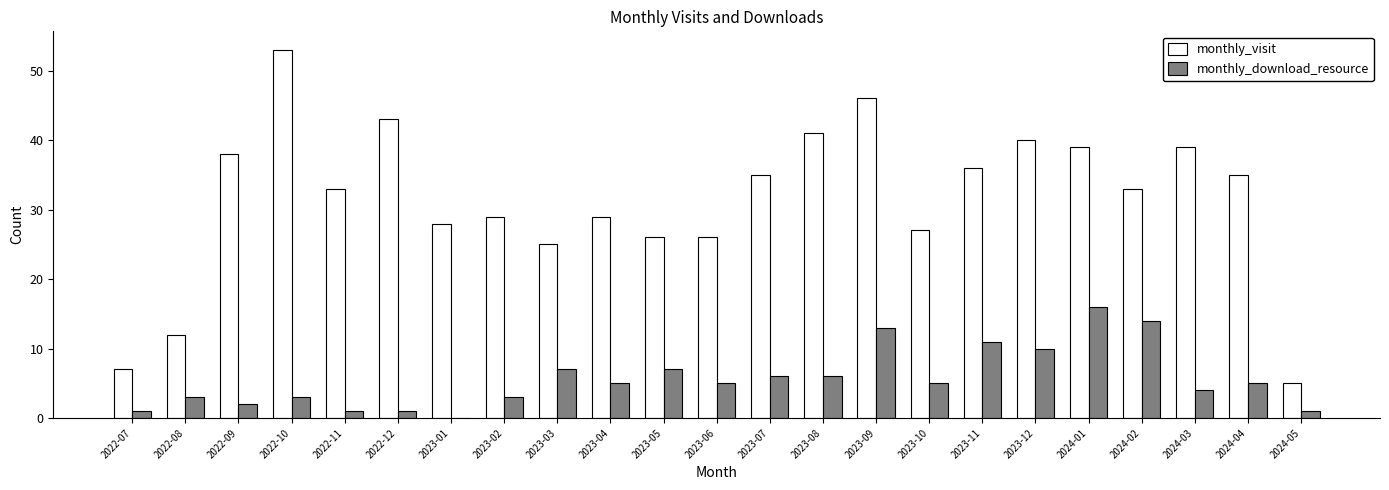

Reading right to left, list all the values displayed in this chart.

monthly_visit: 2024-05=5	2024-04=35	2024-03=39	2024-02=33	2024-01=39	2023-12=40	2023-11=36	2023-10=27	2023-09=46	2023-08=41	2023-07=35	2023-06=26	2023-05=26	2023-04=29	2023-03=25	2023-02=29	2023-01=28	2022-12=43	2022-11=33	2022-10=53	2022-09=38	2022-08=12	2022-07=7
monthly_download_resource: 2024-05=1	2024-04=5	2024-03=4	2024-02=14	2024-01=16	2023-12=10	2023-11=11	2023-10=5	2023-09=13	2023-08=6	2023-07=6	2023-06=5	2023-05=7	2023-04=5	2023-03=7	2023-02=3	2023-01=0	2022-12=1	2022-11=1	2022-10=3	2022-09=2	2022-08=3	2022-07=1